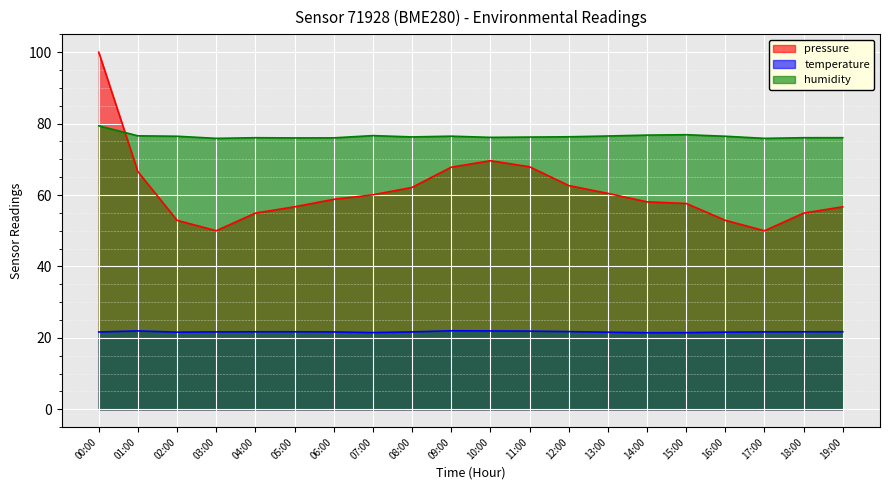

What is the value of the temperature point at the 16th from the left?

21.5